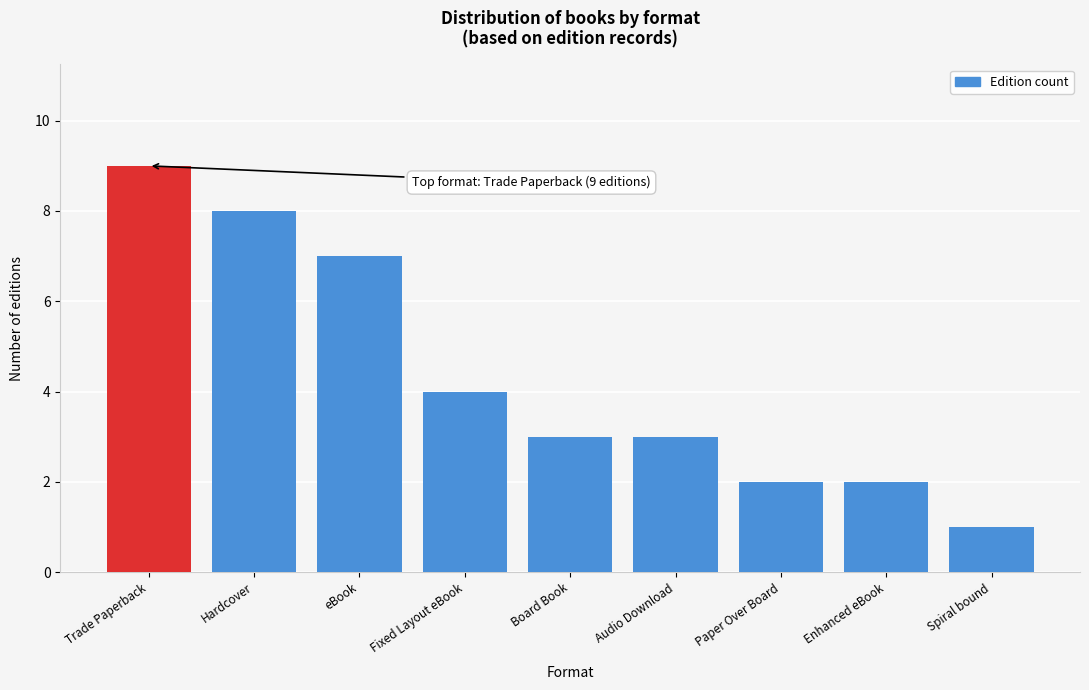

Reading right to left, extract all data points from this chart.

Spiral bound=1	Enhanced eBook=2	Paper Over Board=2	Audio Download=3	Board Book=3	Fixed Layout eBook=4	eBook=7	Hardcover=8	Trade Paperback=9